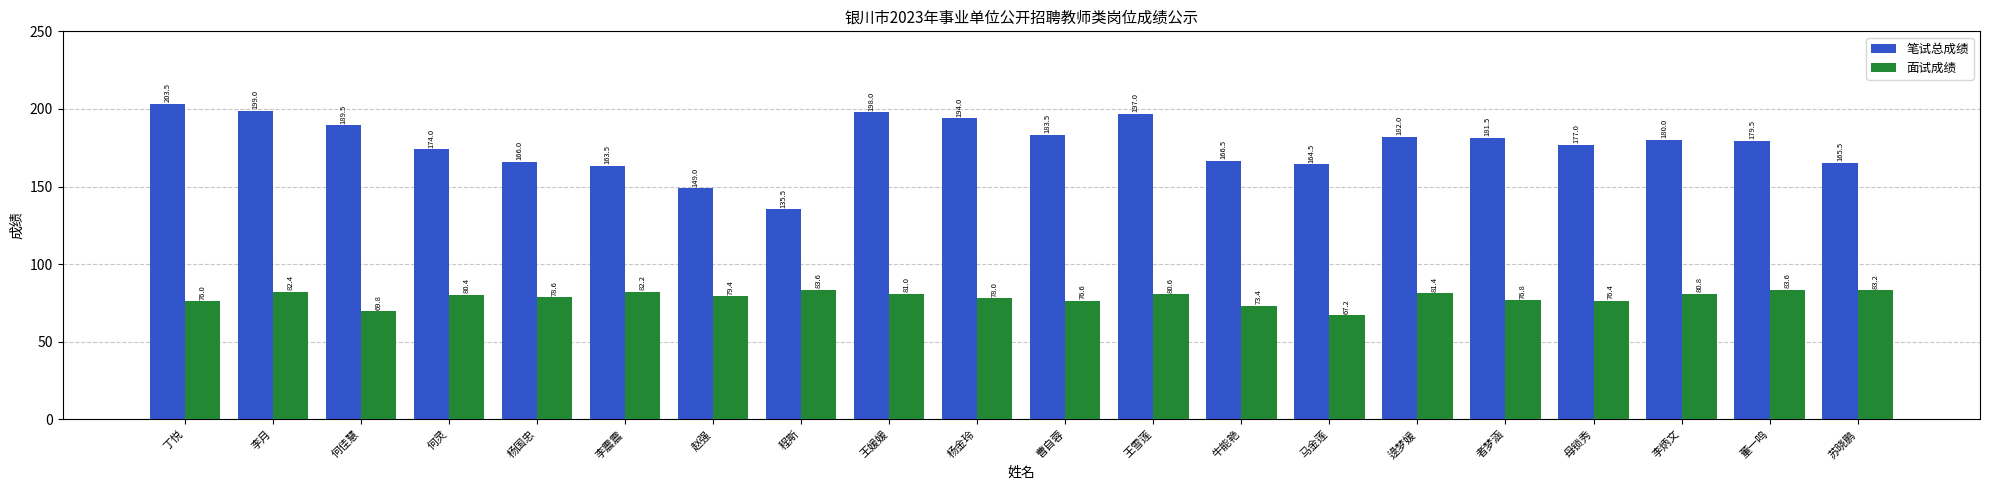

What is the smallest value displayed?

67.2